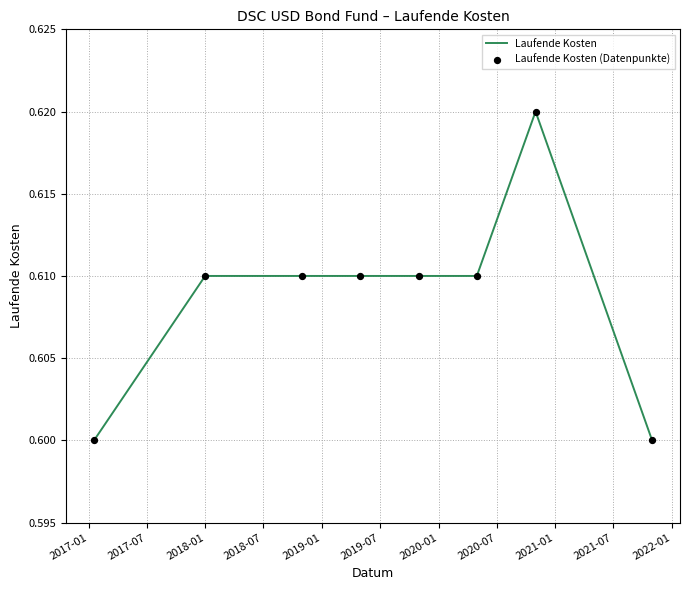

Count the values in the range 0 to 1.

8